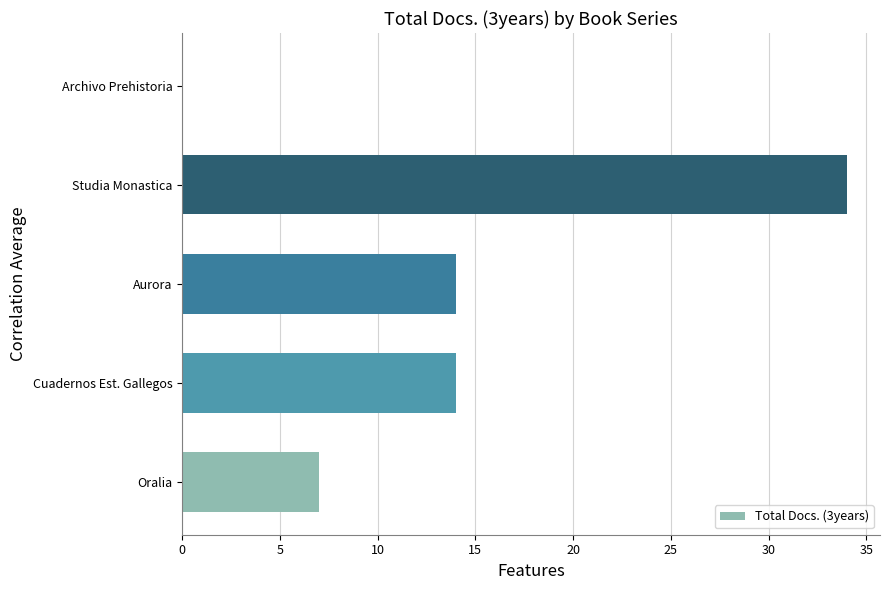

Reading top to bottom, what are all the values shown in this chart?

Archivo Prehistoria=0	Studia Monastica=34	Aurora=14	Cuadernos Est. Gallegos=14	Oralia=7